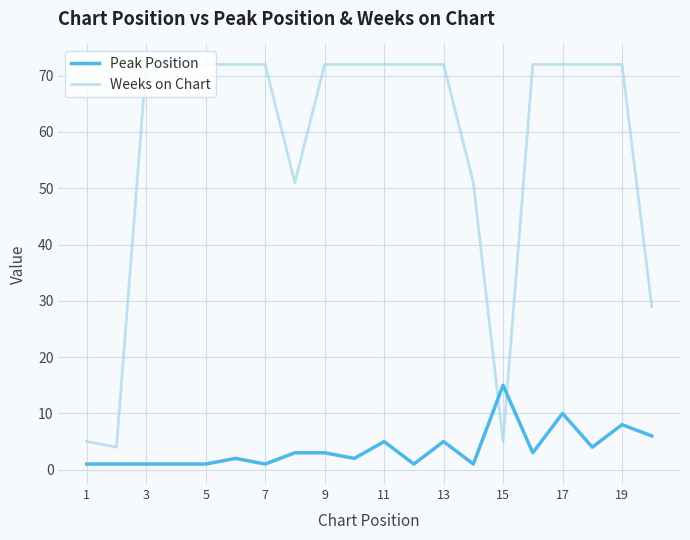

Which series has the widest spread of values?

Weeks on Chart